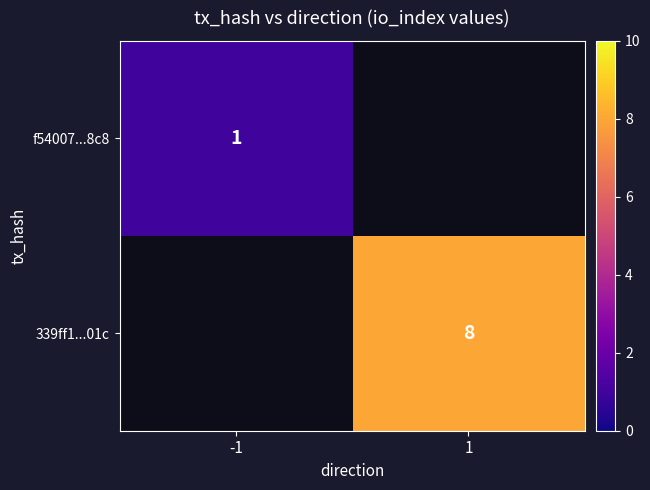

Between 1 and -1, which is larger?

-1